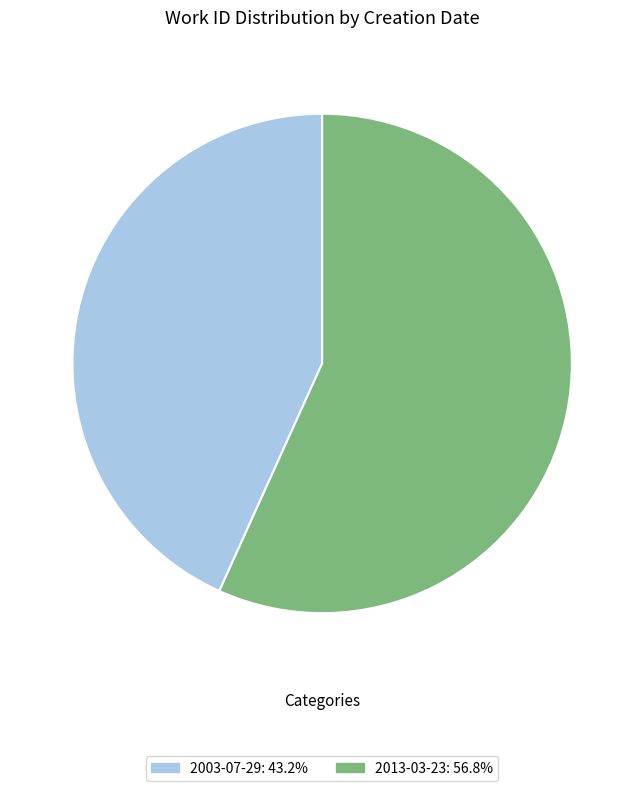

Do 2003-07-29: 43.2% and 2013-03-23: 56.8% together represent more than half of the pie?

Yes